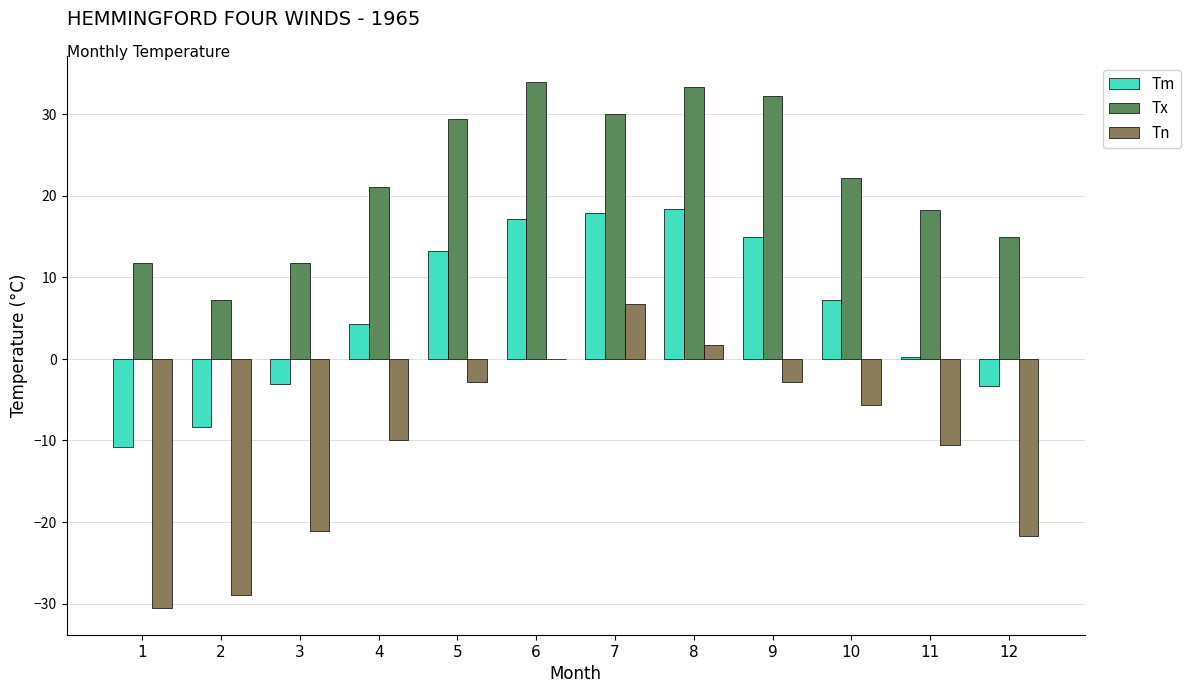

What is the sum of the Tx values at 4 and 5?

50.5